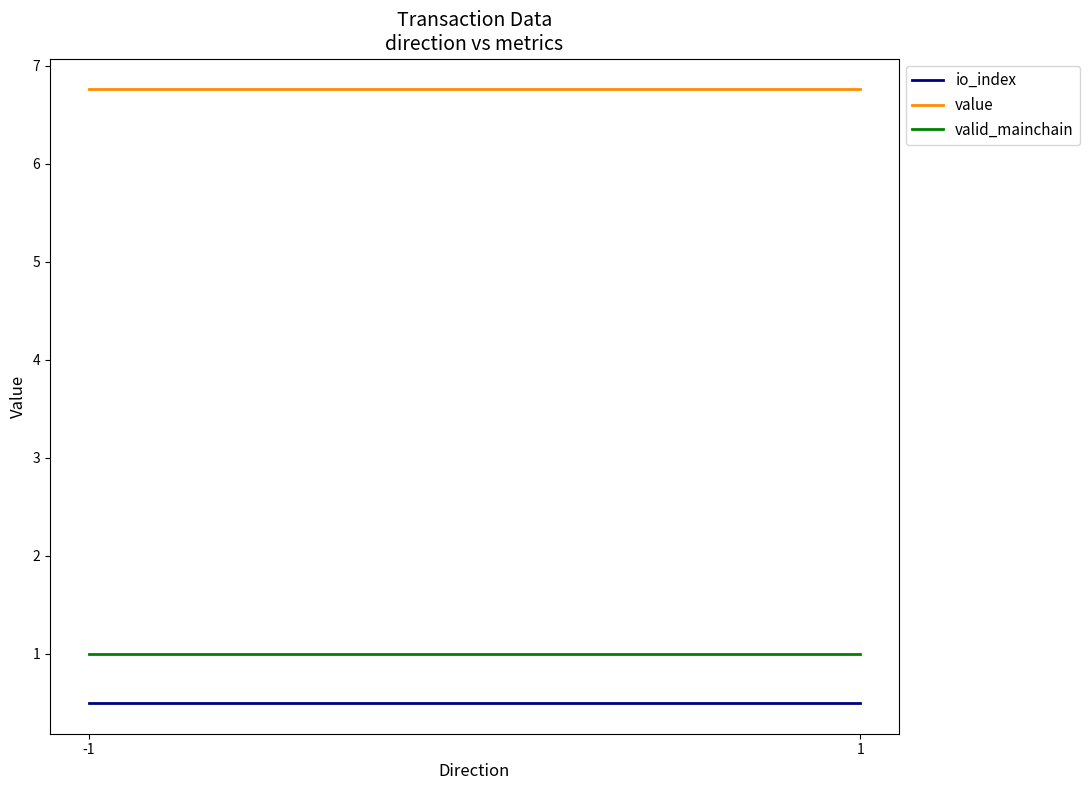

Which has a higher value, 1 or -1?

1